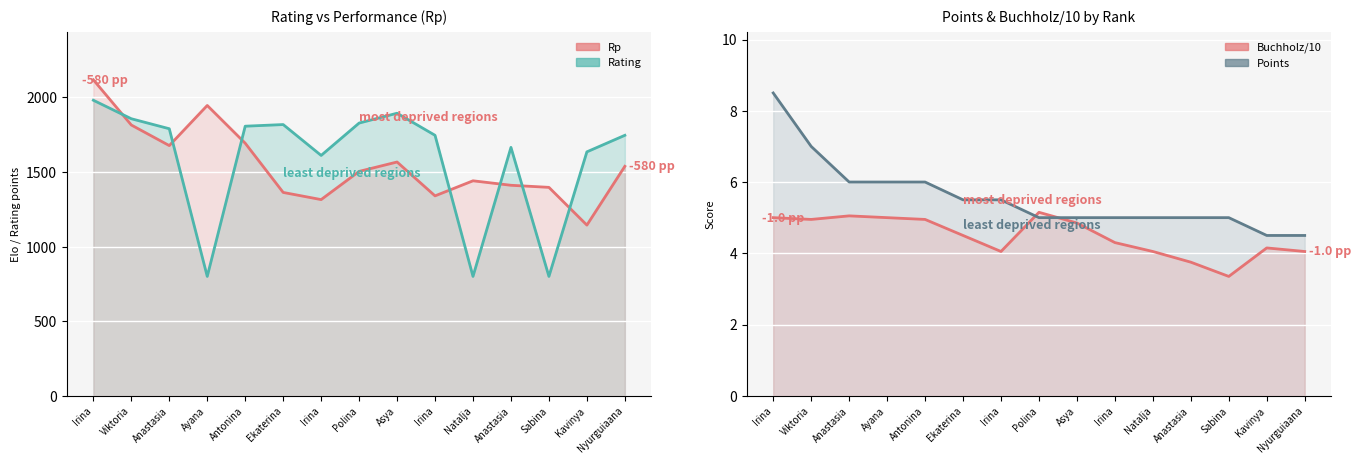

True or false: Rp has a value of 628.8 at Irina.

False